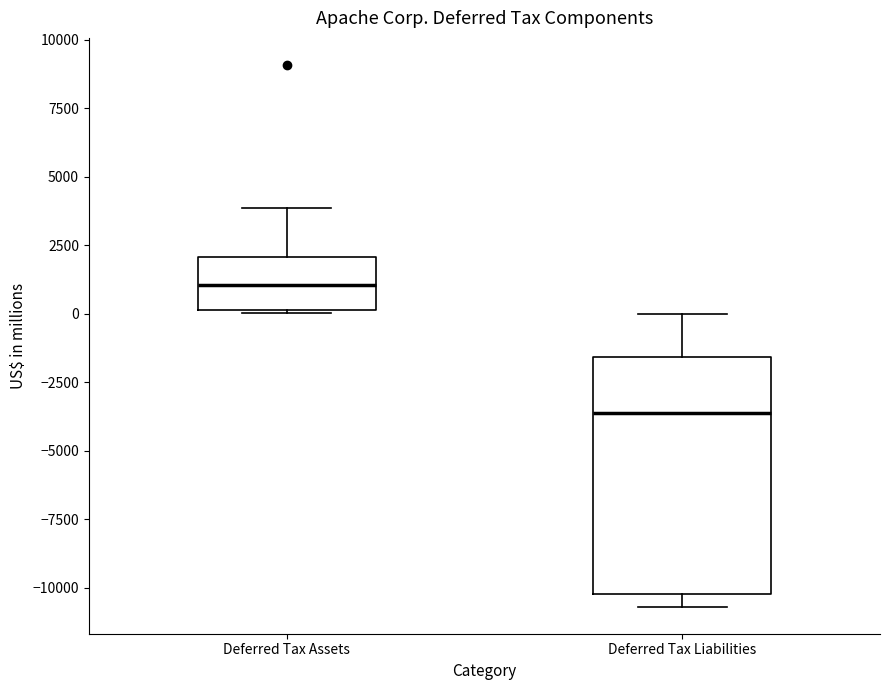

Comparing the boxes themselves (not the whiskers), which one is the tallest?

Deferred Tax Liabilities